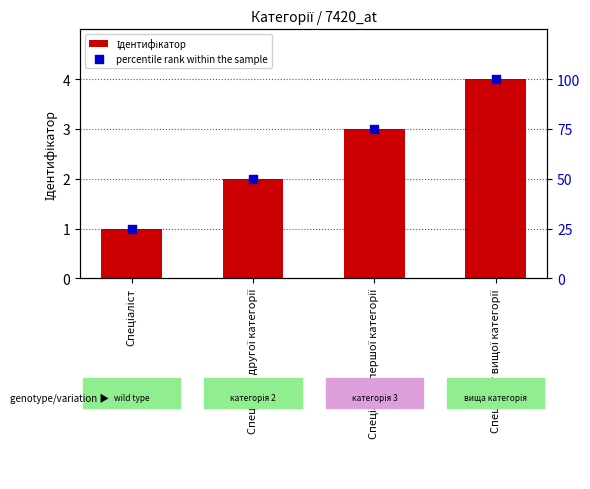

At how many categories does at least one series exceed 82?

1